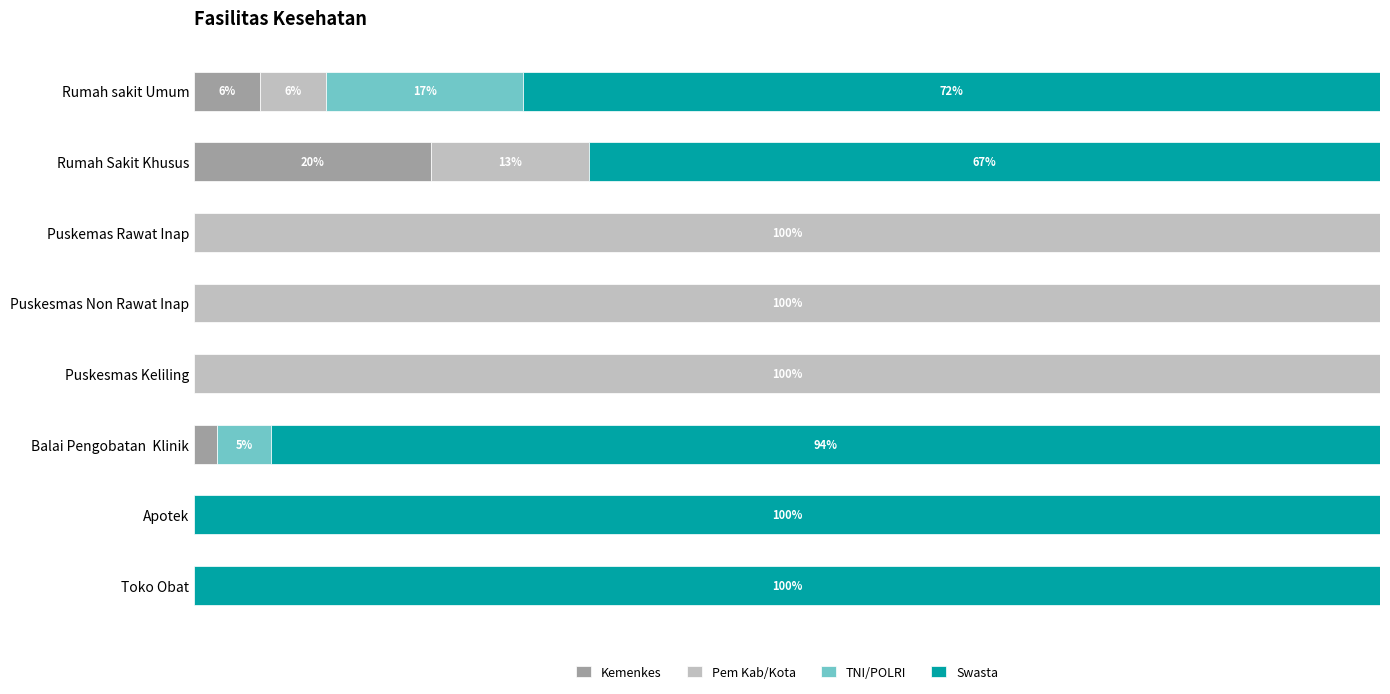

What are all the series names shown in the legend?

Kemenkes, Pem Kab/Kota, TNI/POLRI, Swasta